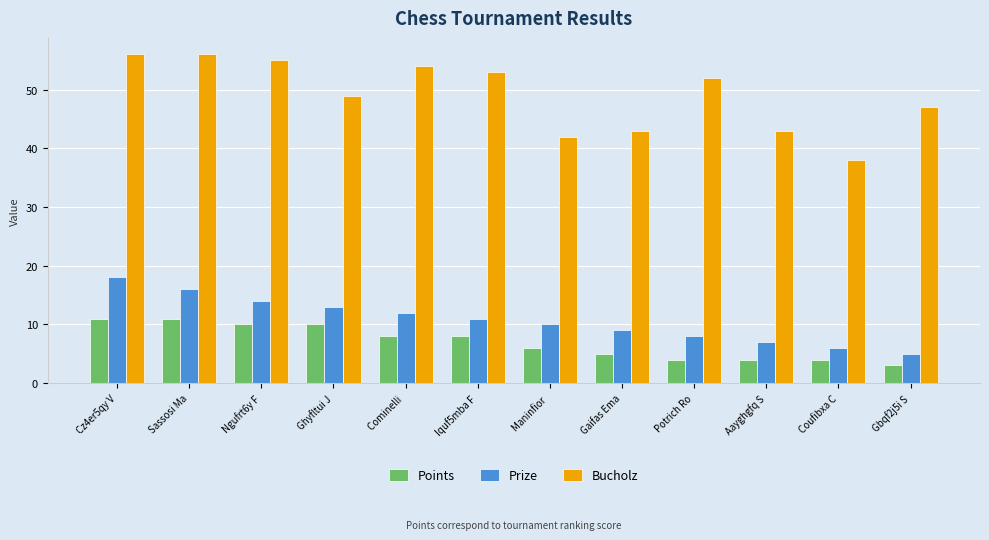

What is the label of the 10th bar from the left?

Aayghgfq S